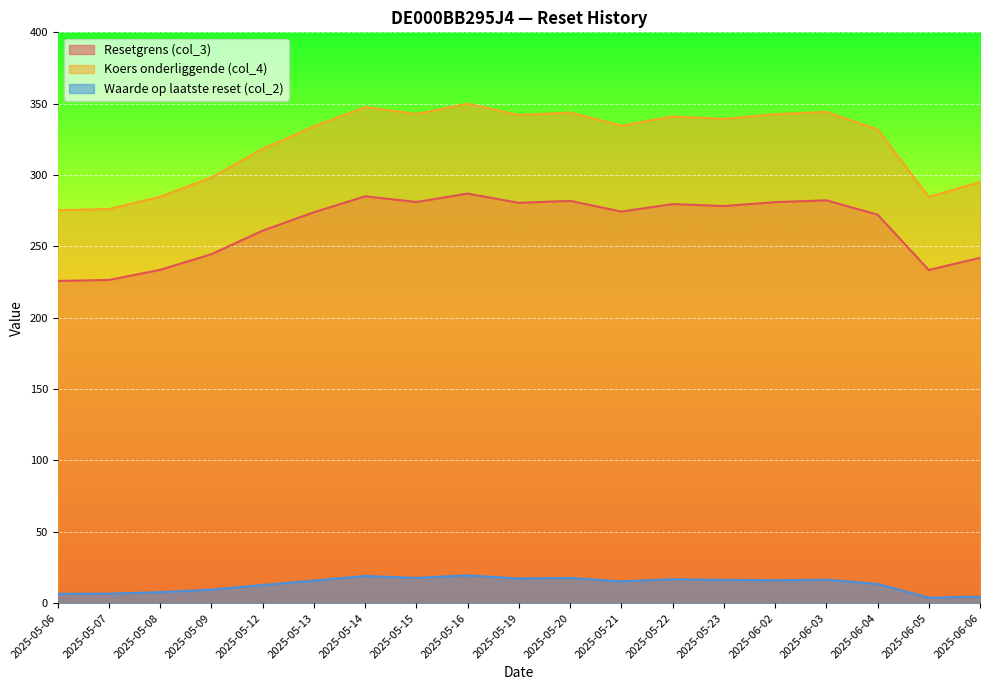

What is the average value of the Waarde op laatste reset (col_2) series?

13.3